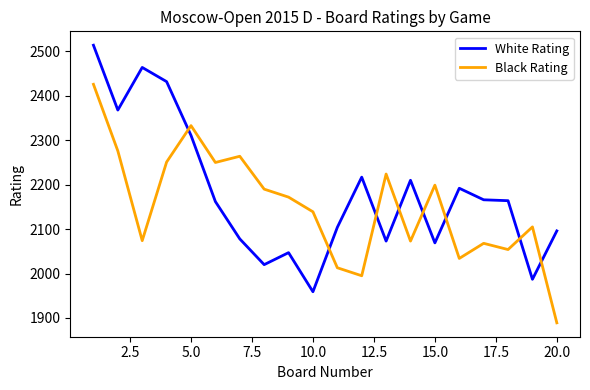

What is the lowest value of the White Rating series?

1959